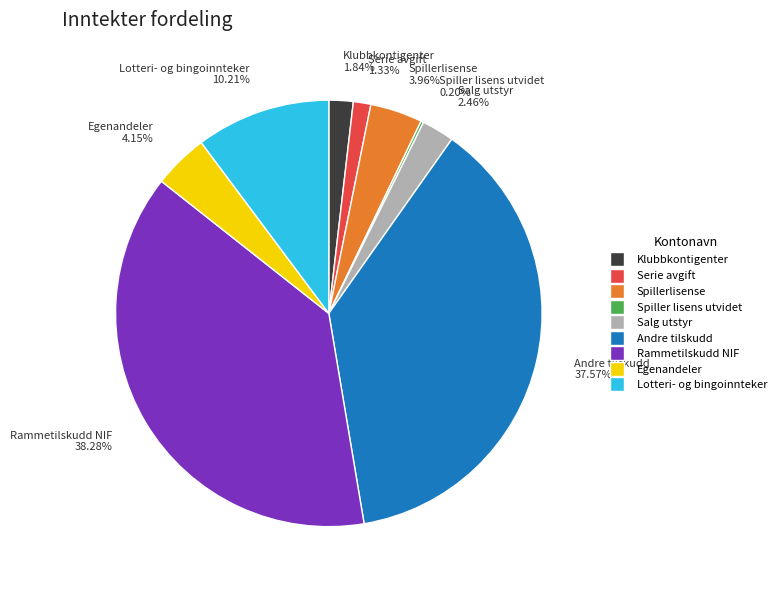

Is there a majority slice in this chart?

No